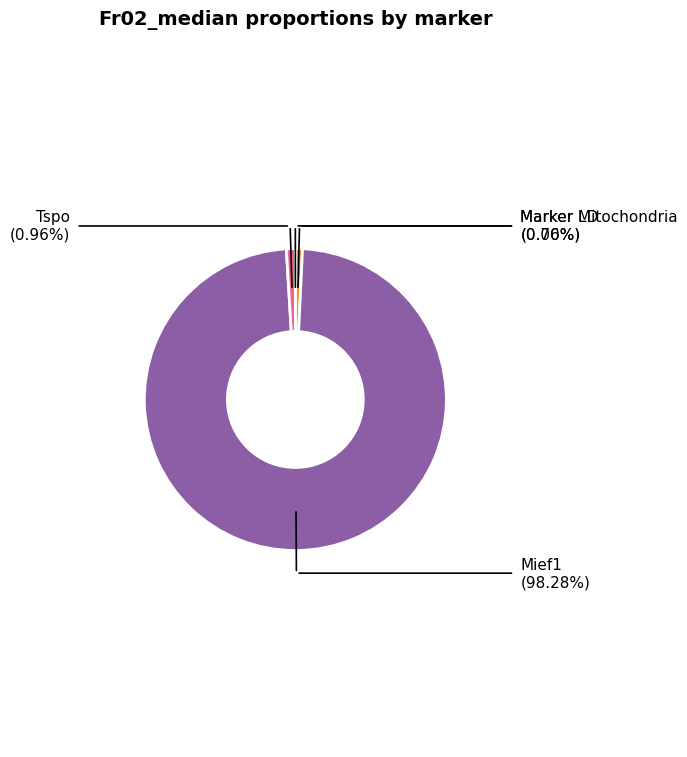

Is there a majority slice in this chart?

Yes